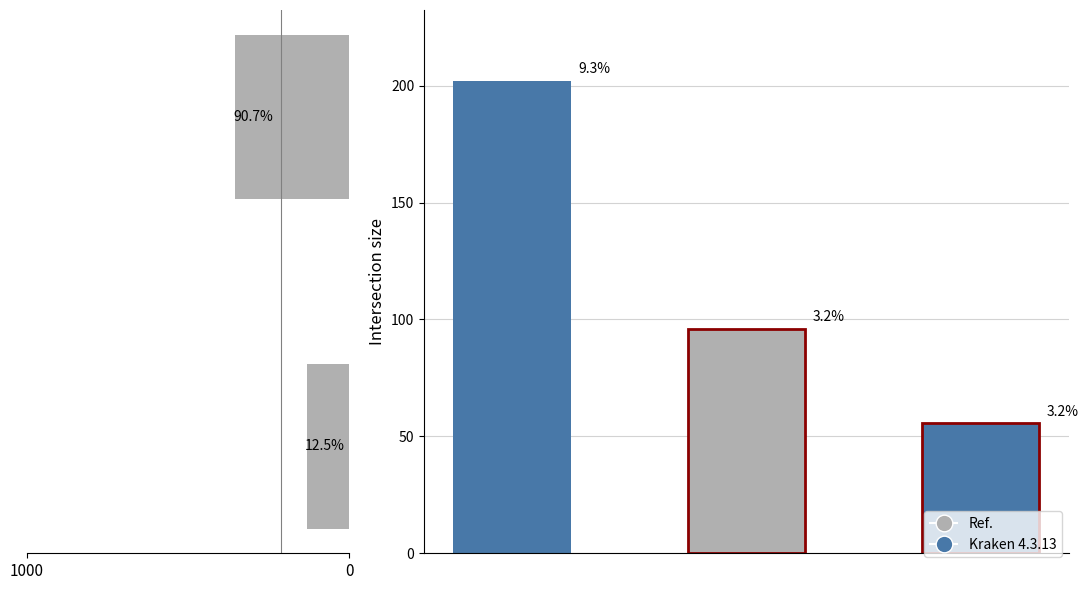

What is the difference between the values at 0 and 1000?

222.1